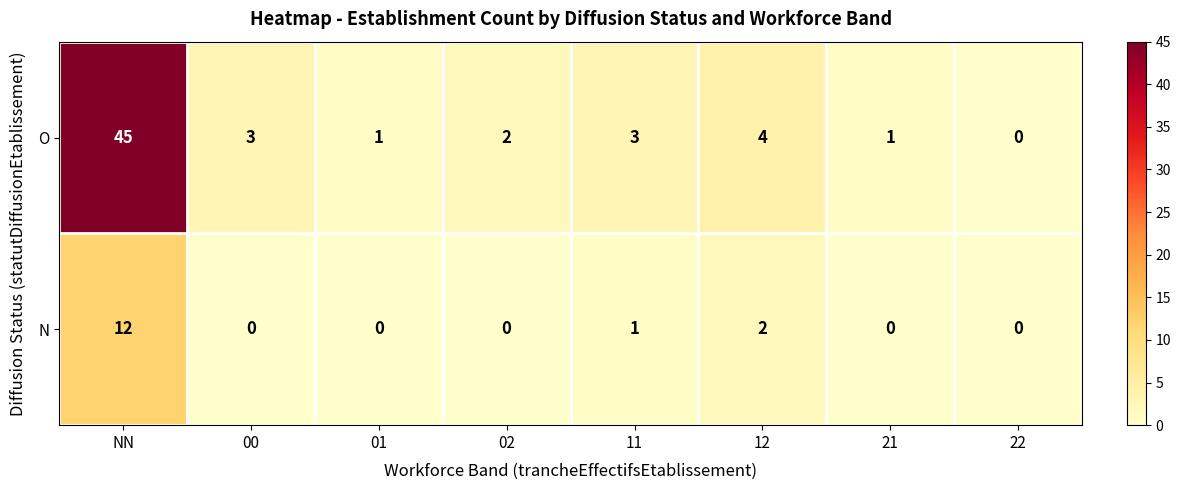

Reading left to right, extract all data points from this chart.

O: 45	3	1	2	3	4	1	0
N: 12	0	0	0	1	2	0	0